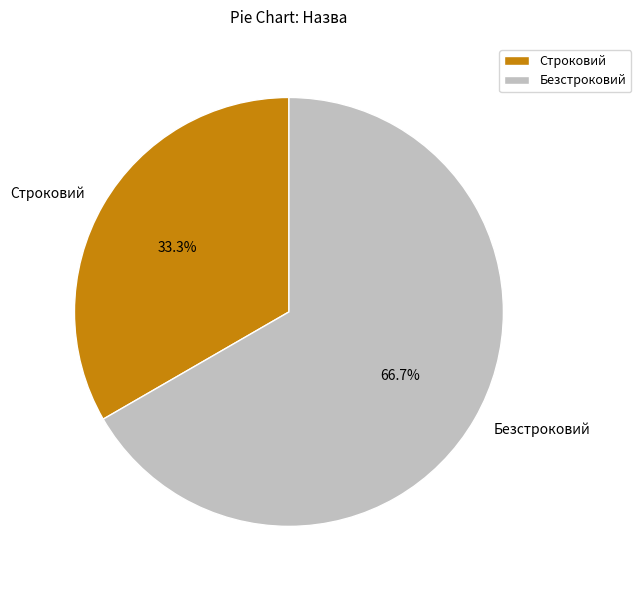

To the nearest percent, what is the difference between the largest and smallest slice percentages?

33%